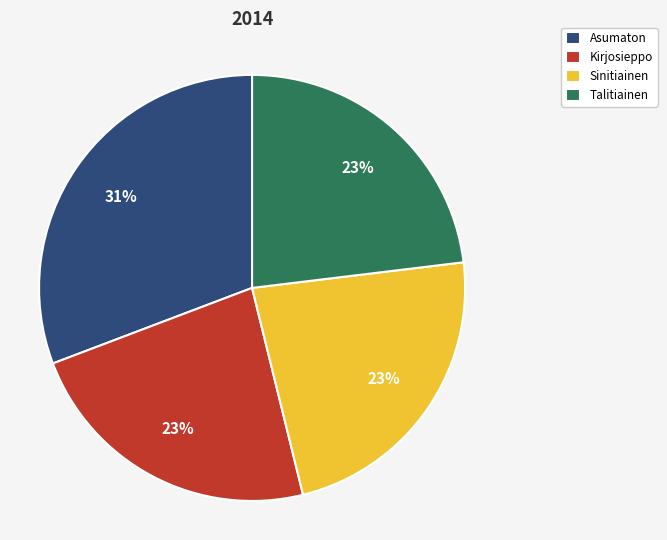

Approximately how many times larger is the value at Kirjosieppo compared to Sinitiainen?

1.0